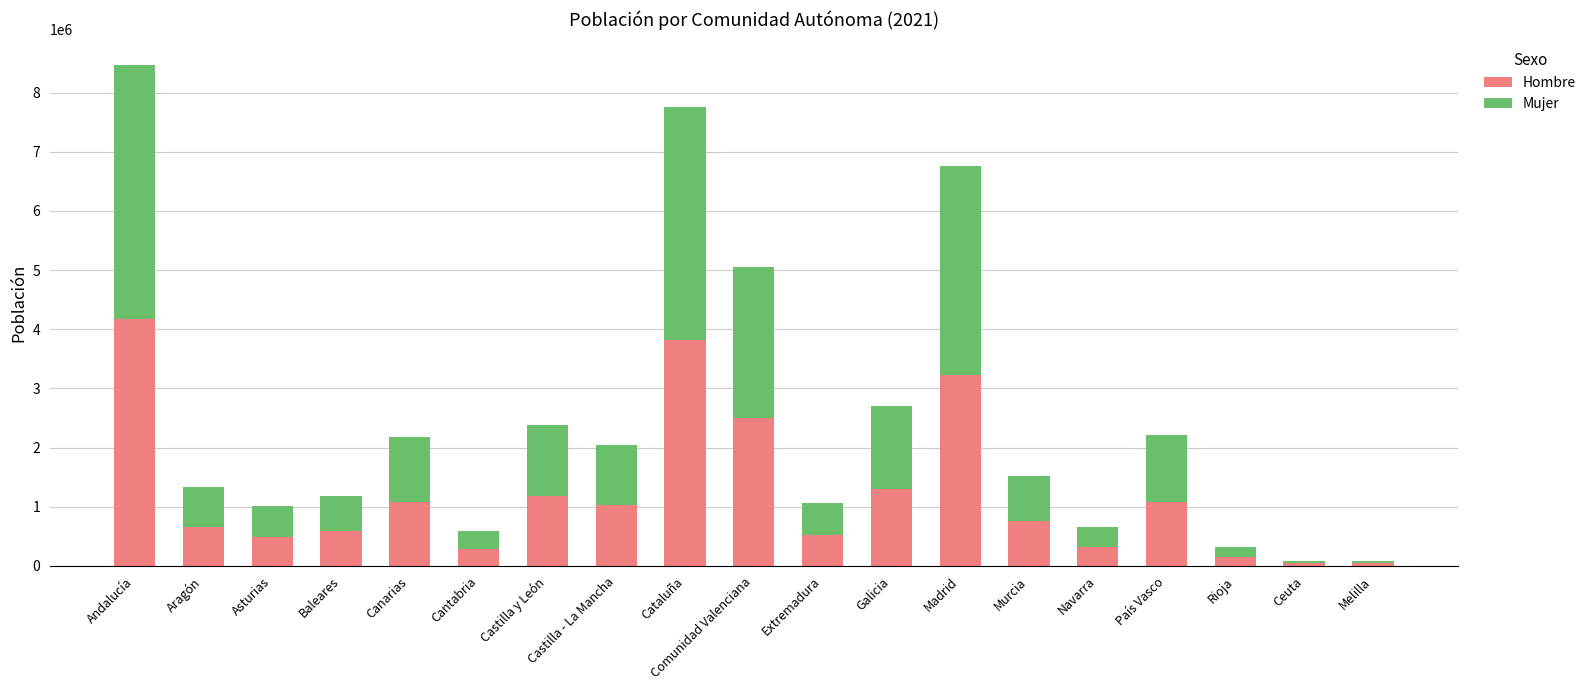

What is the maximum value for Hombre?

4173339